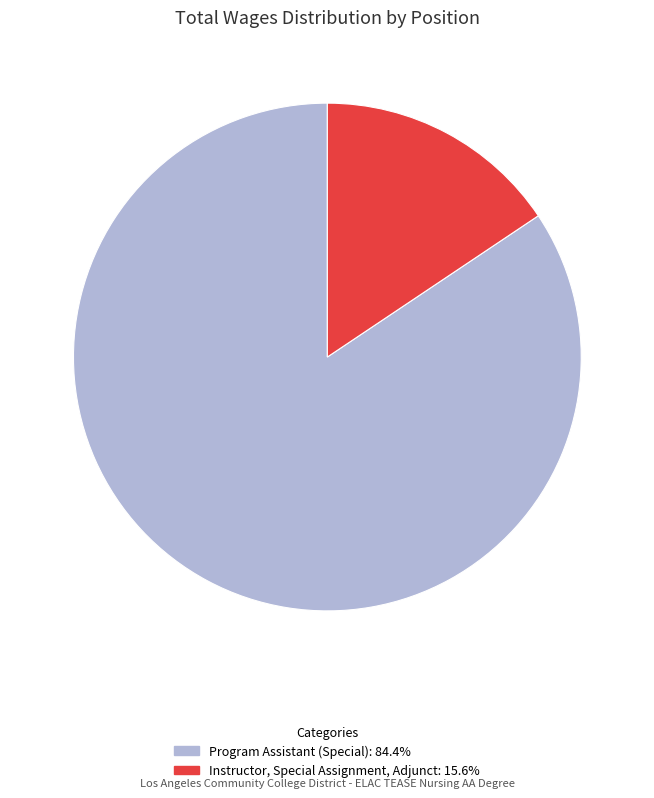

Does Program Assistant (Special) account for over 50% of the chart?

Yes